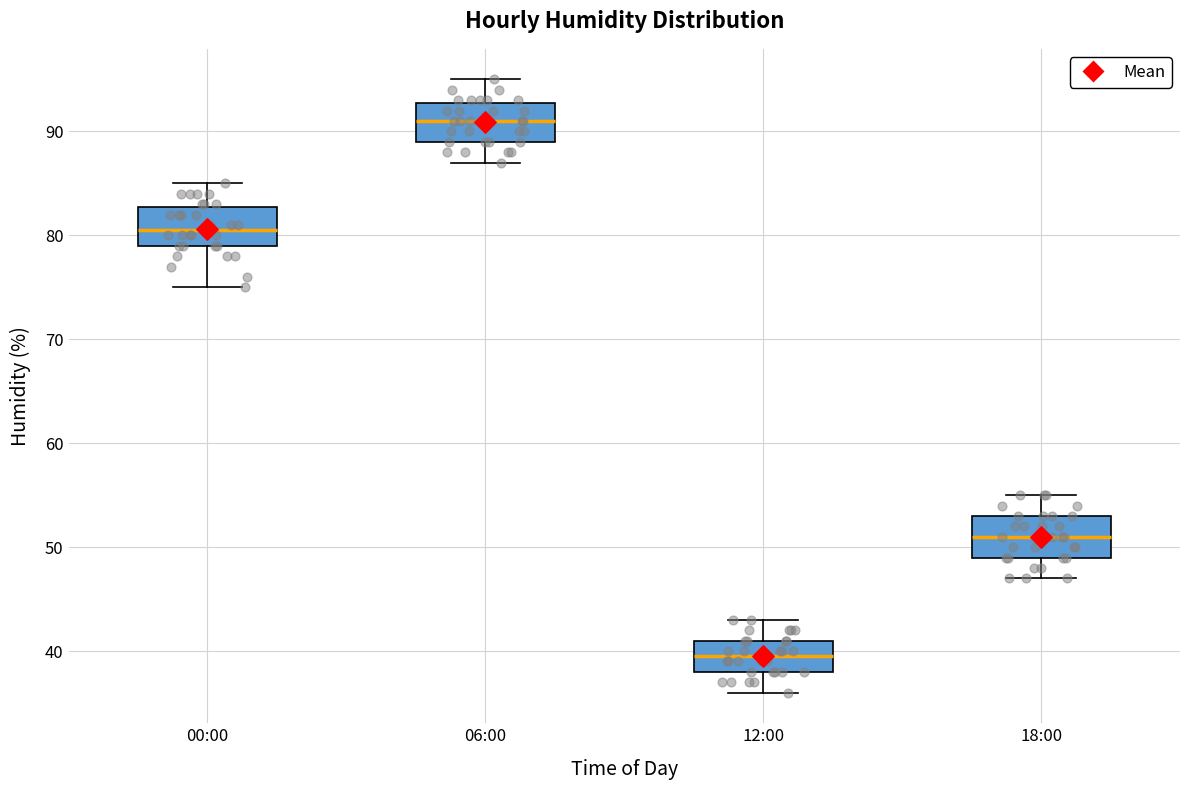

Where does the lower whisker of the box for 00:00 end on the y-axis? The values are not printed on the chart, so give them approximately, as read against the axis.

75